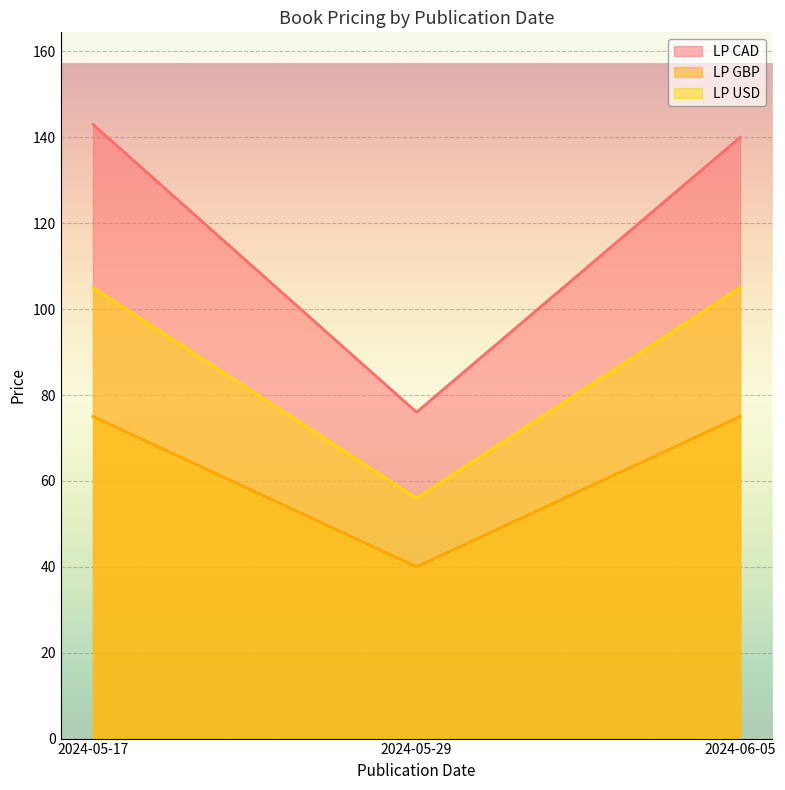

How many lines are shown in the chart?

3